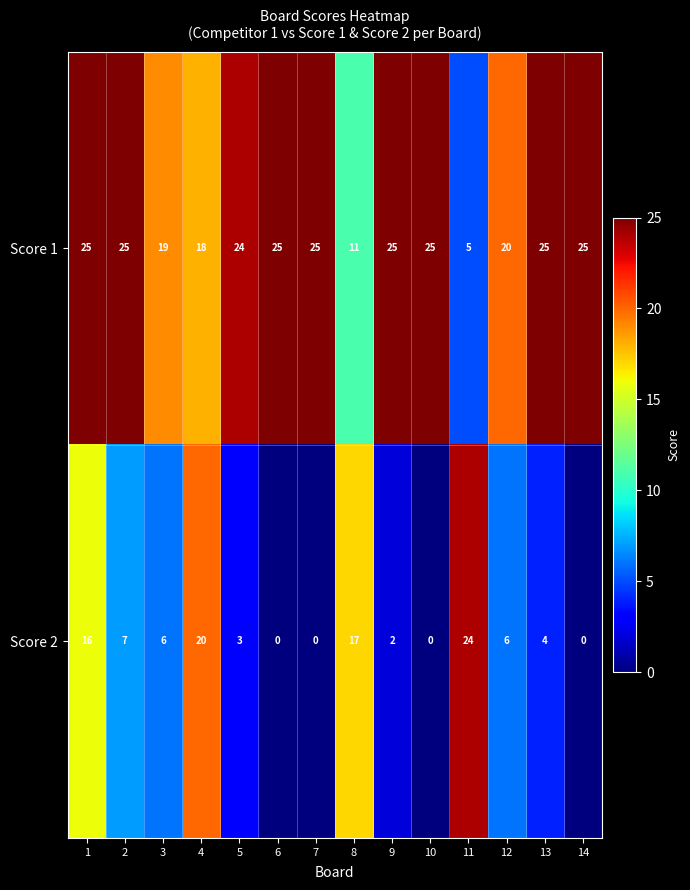

True or false: Score 2 has a value of 10 at 3.

False